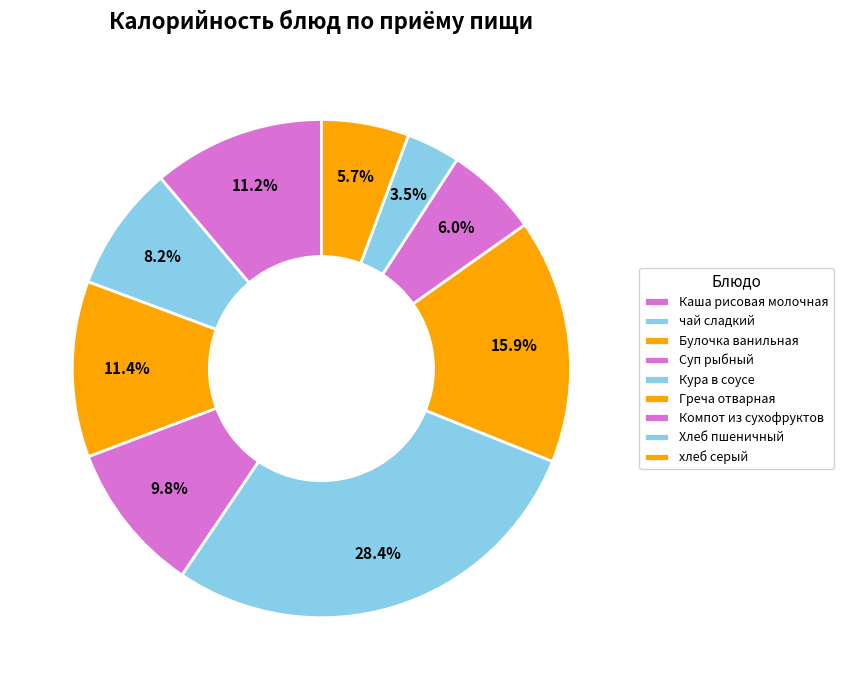

To the nearest percent, what is the average slice percentage?

11%